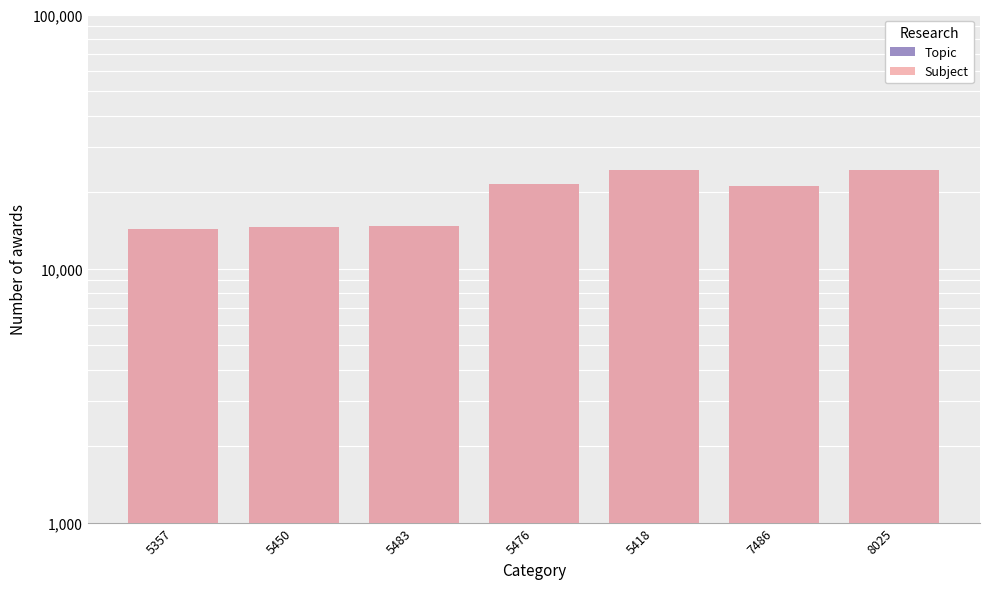

Does the chart contain stacked bars?

No